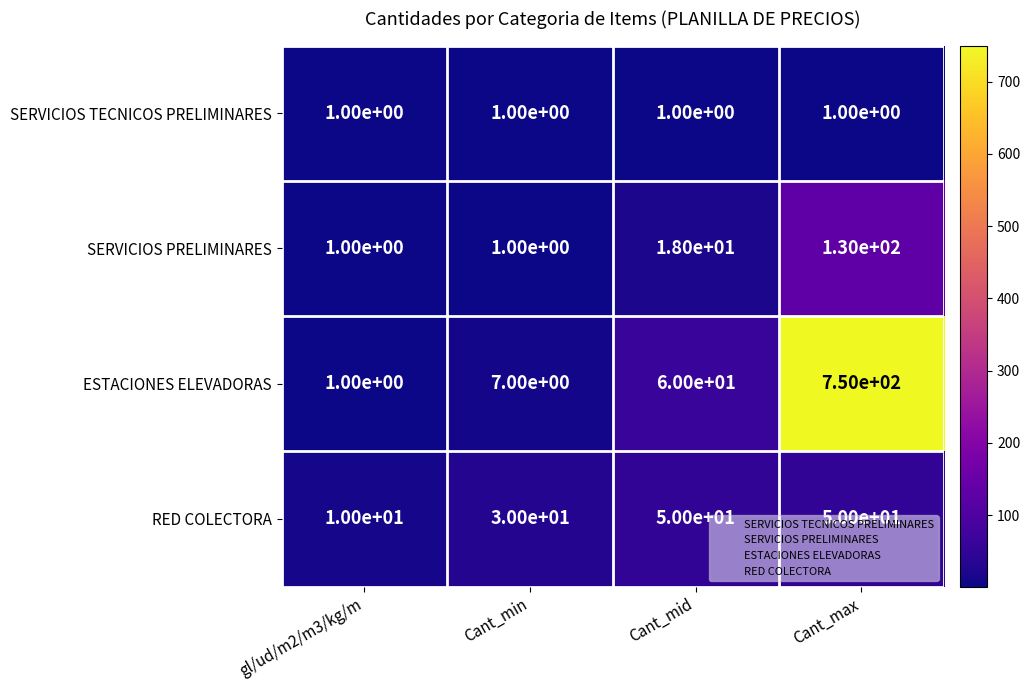

Between Cant_min and Cant_mid, which series saw the biggest shift?

ESTACIONES ELEVADORAS